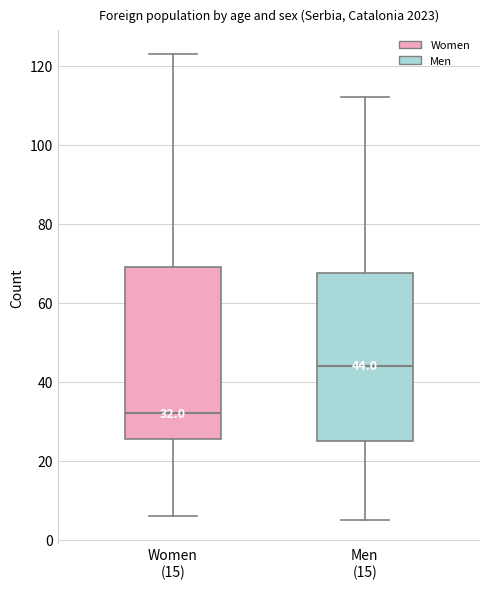

Which box's median line is the highest?

Men (15)